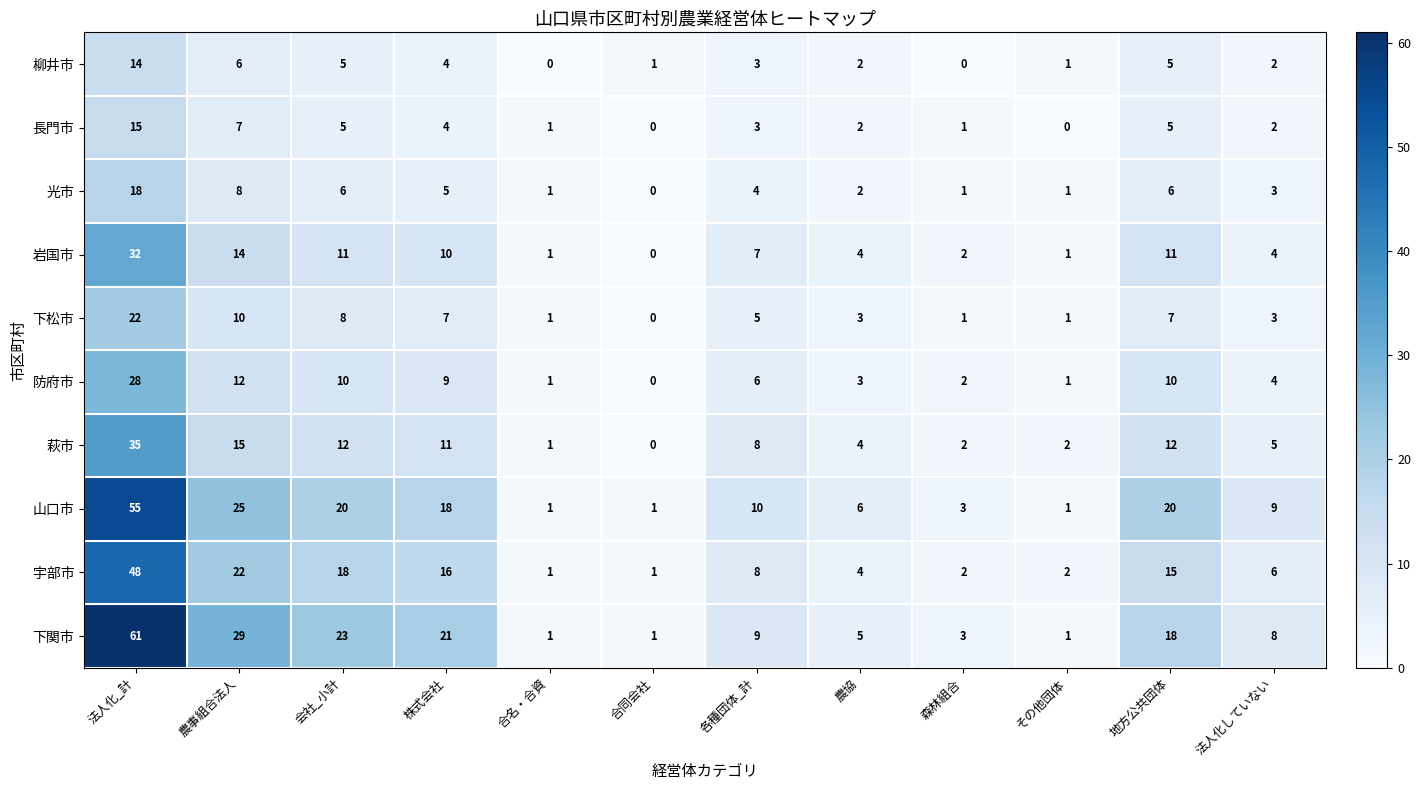

Rank the series by their maximum value, from highest to lowest.

下関市, 山口市, 宇部市, 萩市, 岩国市, 防府市, 下松市, 光市, 長門市, 柳井市